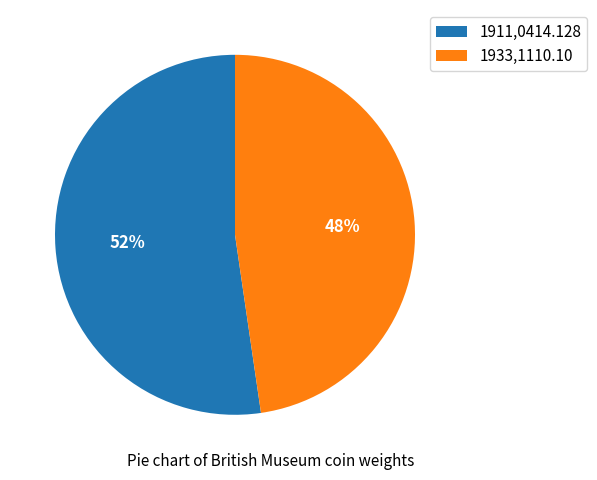

Which category has the smallest portion of the pie?

1933,1110.10